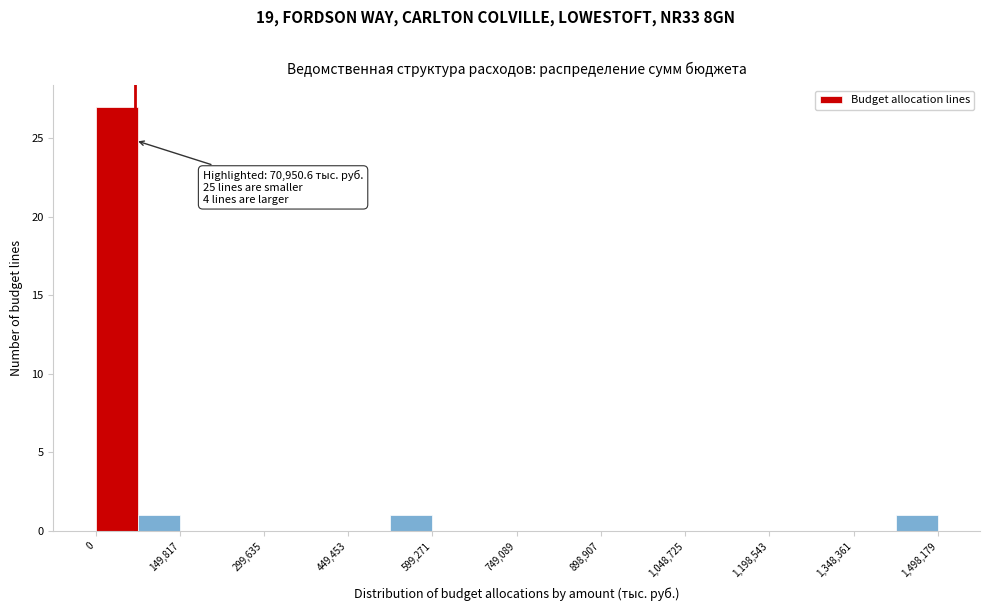

Read against the x-axis, roughly where is the centre of the tallest bar?

40000